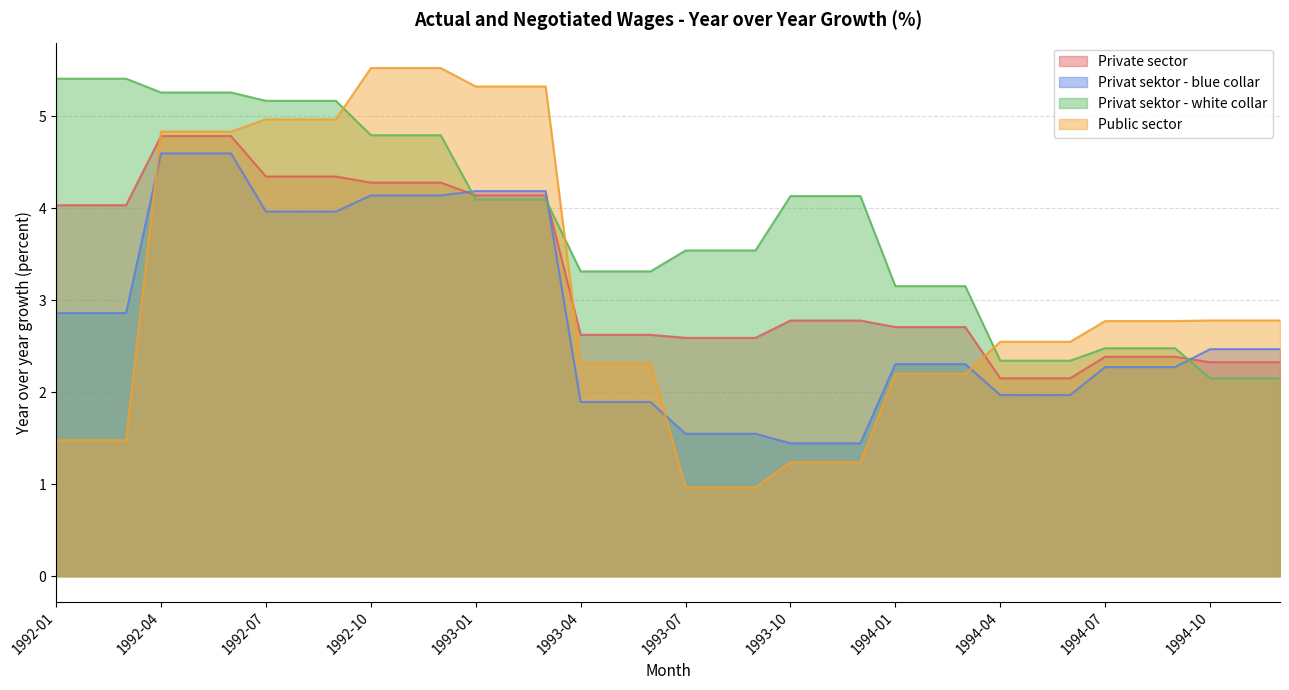

Reading right to left, what are all the values shown in this chart?

Private sector: 1994-12=2.3	1994-11=2.3	1994-10=2.3	1994-09=2.4	1994-08=2.4	1994-07=2.4	1994-06=2.2	1994-05=2.2	1994-04=2.2	1994-03=2.7	1994-02=2.7	1994-01=2.7	1993-12=2.8	1993-11=2.8	1993-10=2.8	1993-09=2.6	1993-08=2.6	1993-07=2.6	1993-06=2.6	1993-05=2.6	1993-04=2.6	1993-03=4.1	1993-02=4.1	1993-01=4.1	1992-12=4.3	1992-11=4.3	1992-10=4.3	1992-09=4.3	1992-08=4.3	1992-07=4.3	1992-06=4.8	1992-05=4.8	1992-04=4.8	1992-03=4.0	1992-02=4.0	1992-01=4.0
Privat sektor - blue collar: 1994-12=2.5	1994-11=2.5	1994-10=2.5	1994-09=2.3	1994-08=2.3	1994-07=2.3	1994-06=2.0	1994-05=2.0	1994-04=2.0	1994-03=2.3	1994-02=2.3	1994-01=2.3	1993-12=1.4	1993-11=1.4	1993-10=1.4	1993-09=1.5	1993-08=1.5	1993-07=1.5	1993-06=1.9	1993-05=1.9	1993-04=1.9	1993-03=4.2	1993-02=4.2	1993-01=4.2	1992-12=4.1	1992-11=4.1	1992-10=4.1	1992-09=4.0	1992-08=4.0	1992-07=4.0	1992-06=4.6	1992-05=4.6	1992-04=4.6	1992-03=2.9	1992-02=2.9	1992-01=2.9
Privat sektor - white collar: 1994-12=2.2	1994-11=2.2	1994-10=2.2	1994-09=2.5	1994-08=2.5	1994-07=2.5	1994-06=2.3	1994-05=2.3	1994-04=2.3	1994-03=3.2	1994-02=3.2	1994-01=3.2	1993-12=4.1	1993-11=4.1	1993-10=4.1	1993-09=3.5	1993-08=3.5	1993-07=3.5	1993-06=3.3	1993-05=3.3	1993-04=3.3	1993-03=4.1	1993-02=4.1	1993-01=4.1	1992-12=4.8	1992-11=4.8	1992-10=4.8	1992-09=5.2	1992-08=5.2	1992-07=5.2	1992-06=5.3	1992-05=5.3	1992-04=5.3	1992-03=5.4	1992-02=5.4	1992-01=5.4
Public sector: 1994-12=2.8	1994-11=2.8	1994-10=2.8	1994-09=2.8	1994-08=2.8	1994-07=2.8	1994-06=2.5	1994-05=2.5	1994-04=2.5	1994-03=2.2	1994-02=2.2	1994-01=2.2	1993-12=1.2	1993-11=1.2	1993-10=1.2	1993-09=1.0	1993-08=1.0	1993-07=1.0	1993-06=2.3	1993-05=2.3	1993-04=2.3	1993-03=5.3	1993-02=5.3	1993-01=5.3	1992-12=5.5	1992-11=5.5	1992-10=5.5	1992-09=5.0	1992-08=5.0	1992-07=5.0	1992-06=4.8	1992-05=4.8	1992-04=4.8	1992-03=1.5	1992-02=1.5	1992-01=1.5